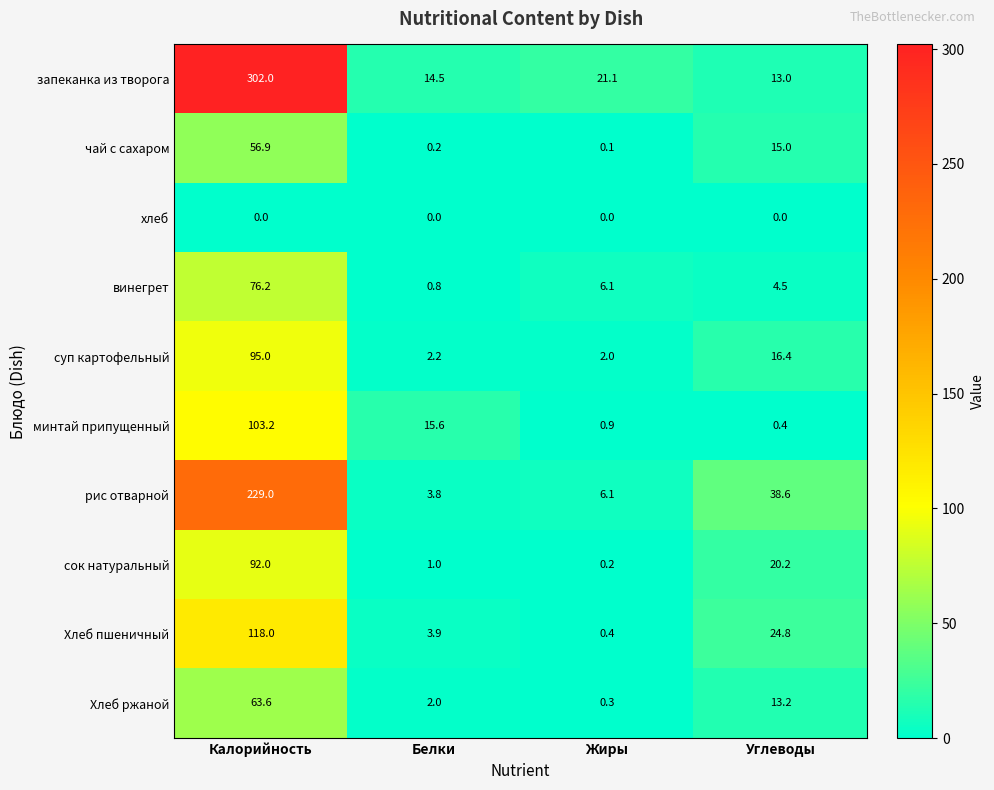

How many data points does each series have?

4